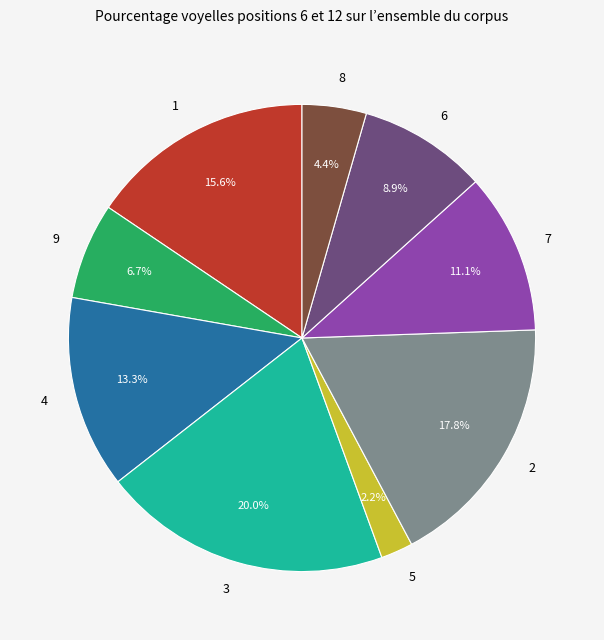

Rank the categories by value from lowest to highest.

5, 8, 9, 6, 7, 4, 1, 2, 3